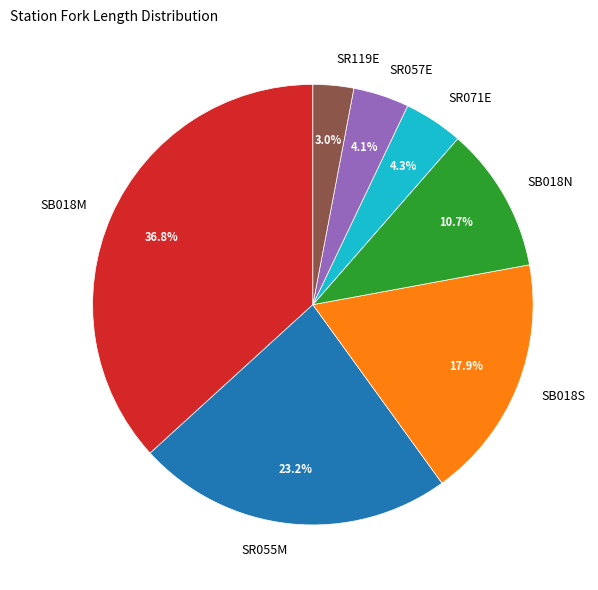

Does SR055M account for over 50% of the chart?

No